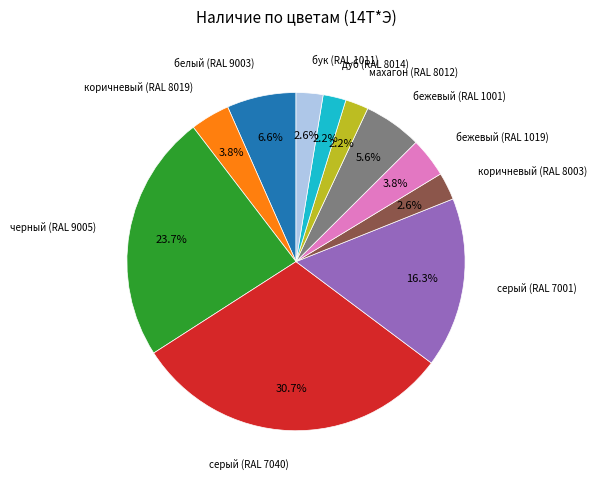

What percentage is NOT represented by махагон (RAL 8012)?

97.8%